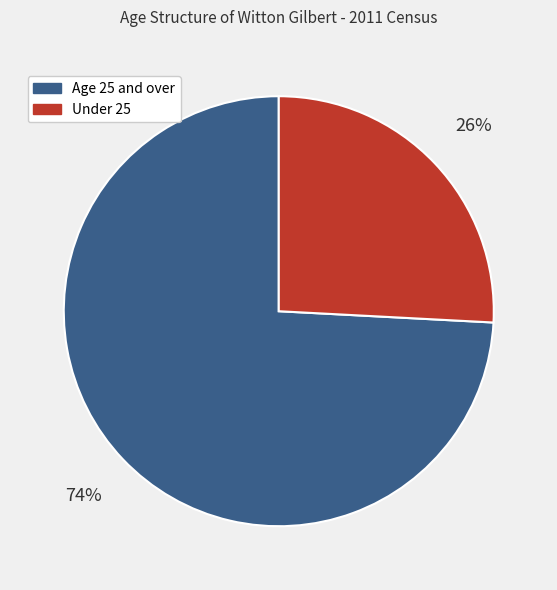

True or false: Age 25 and over accounts for 85% of the total.

False